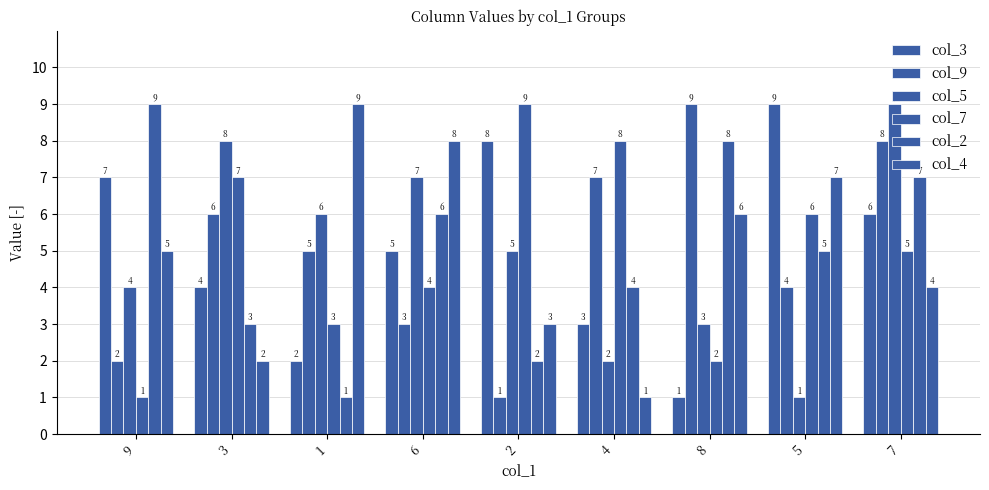

Count the col_4 values in the range 3 to 7.

5